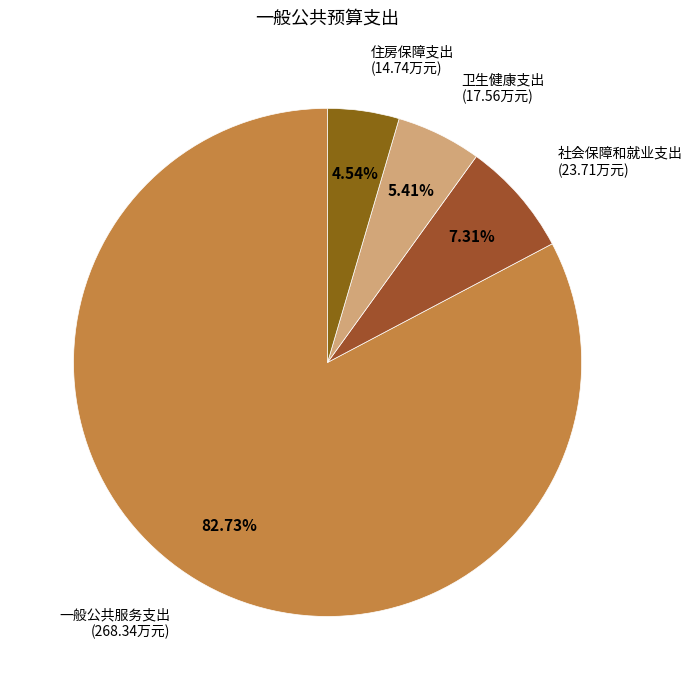

Count the number of slices in the pie.

4